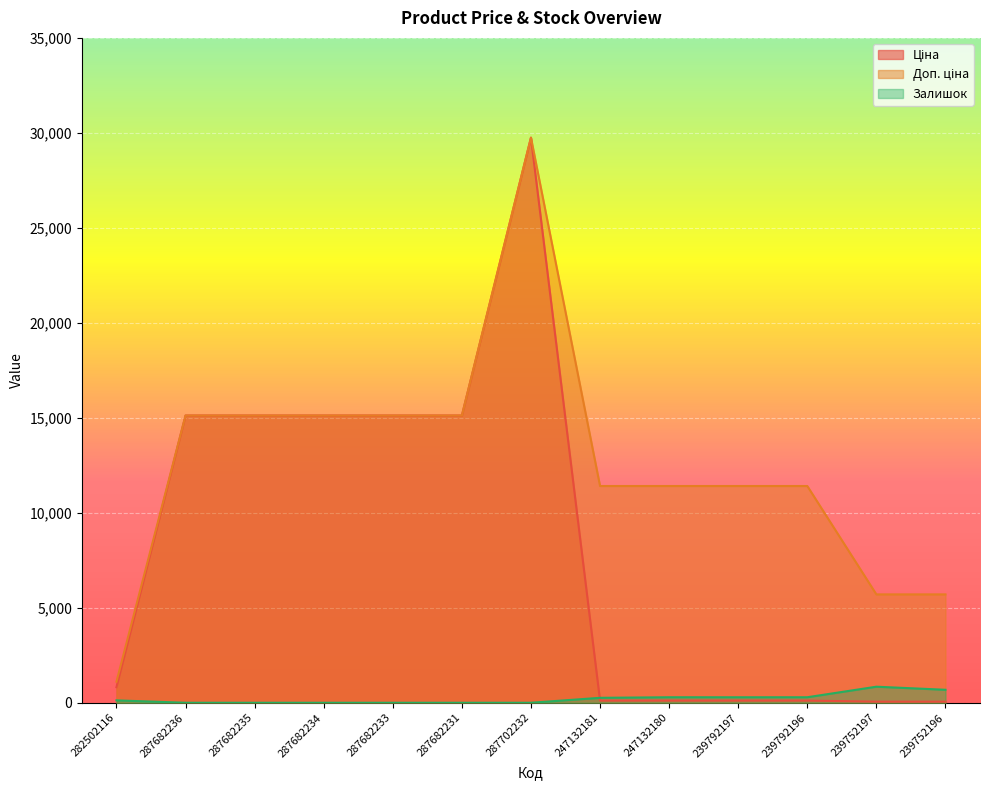

Does the chart display data point markers on the line(s)?

No